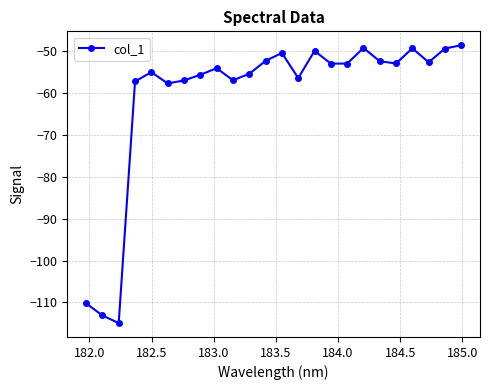

What is the maximum value shown in the chart?

-48.7